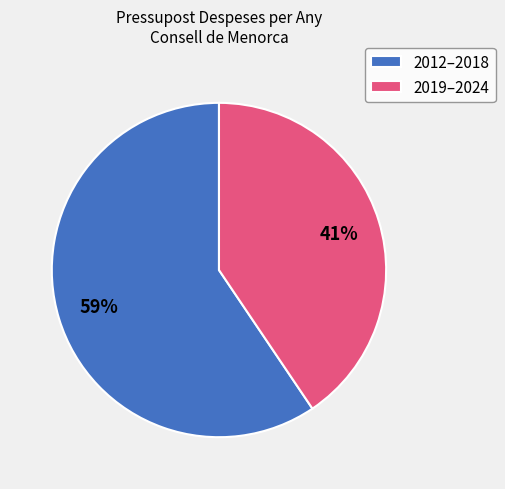

What percentage is the 2012–2018 slice, to the nearest percent?

59%